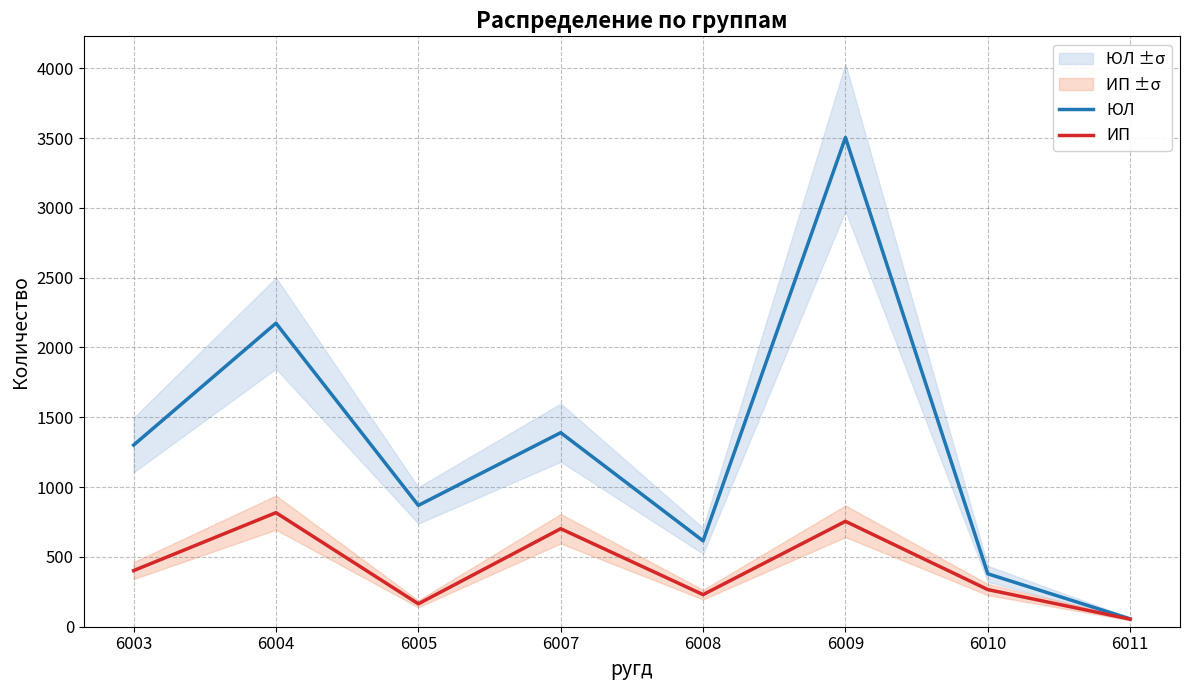

What are all the series names shown in the legend?

ЮЛ, ИП